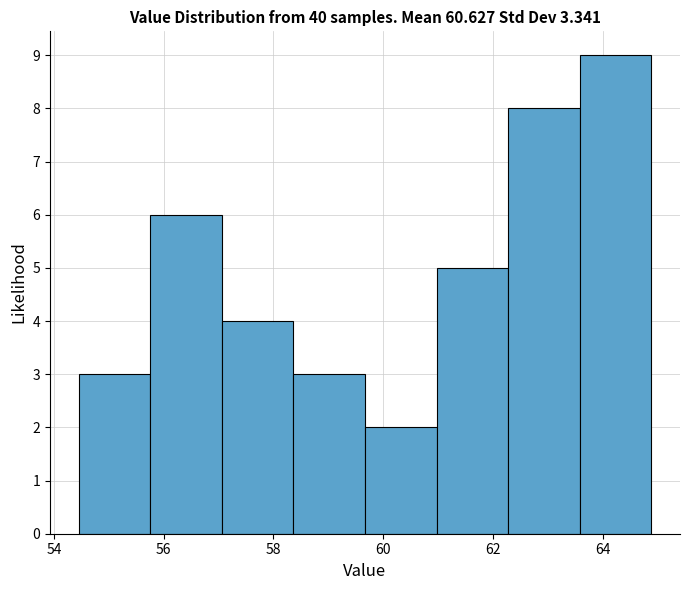

Over which range of the x-axis is the bar tallest?

63.6 to 64.8